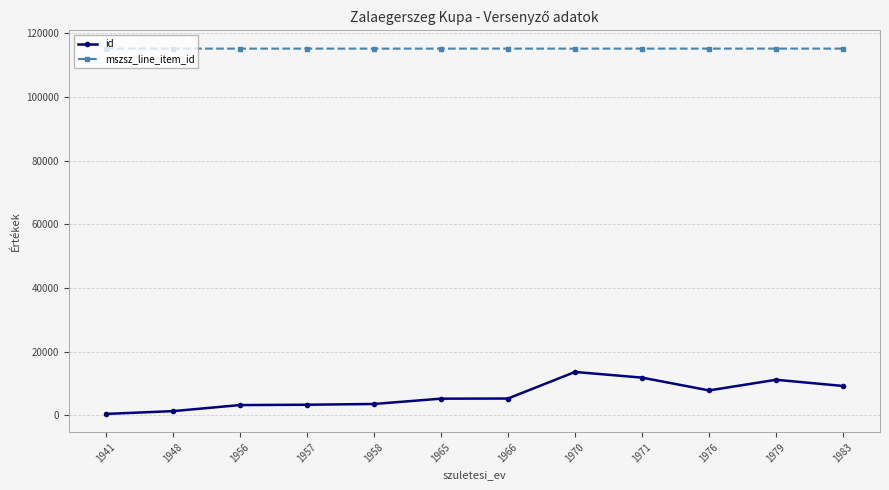

True or false: mszsz_line_item_id and id cross at least once.

False